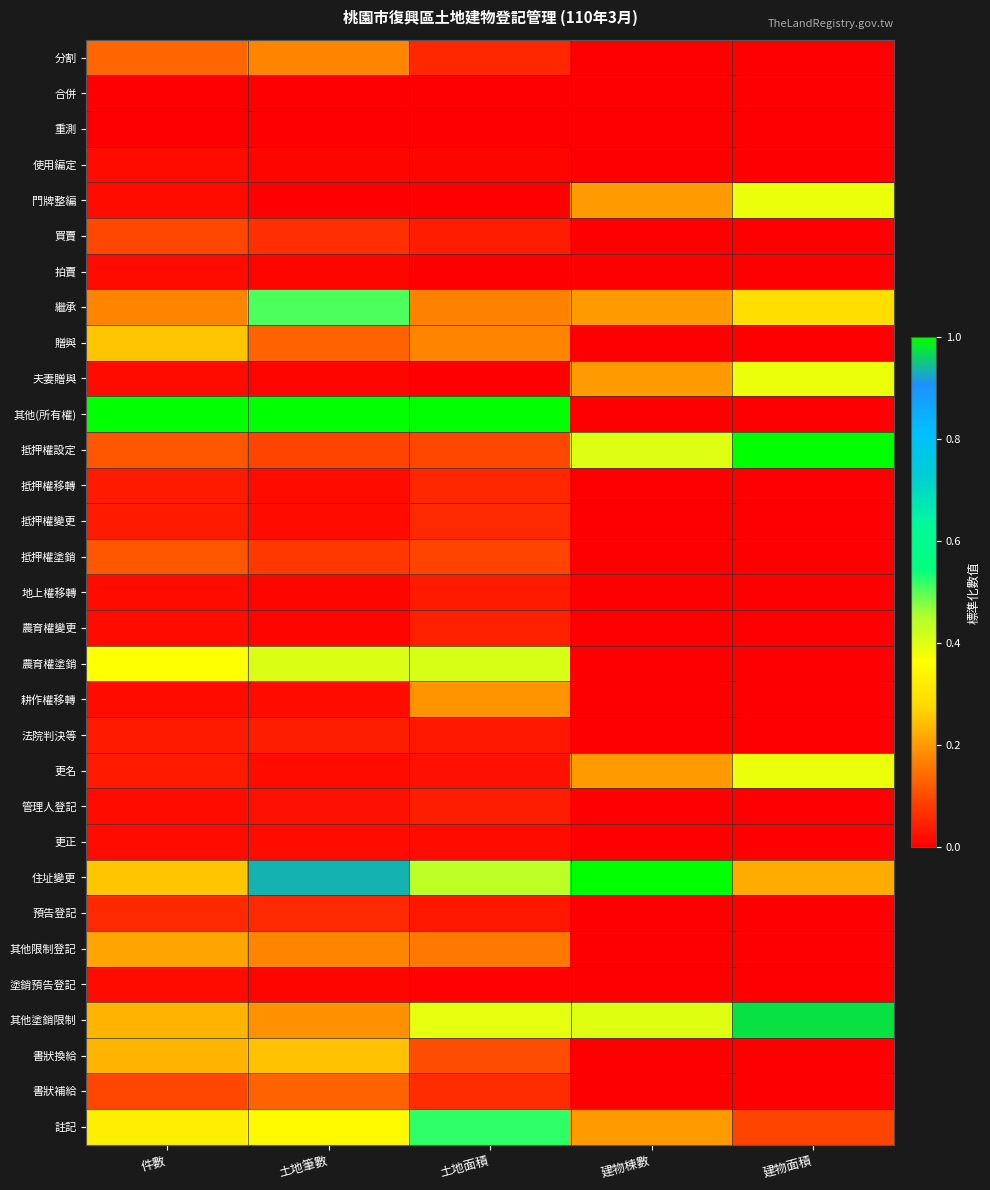

List the series in order of their peak value, lowest first.

合併, 重測, 使用編定, 拍賣, 更正, 塗銷預告登記, 地上權移轉, 管理人登記, 法院判決等, 農育權變更, 抵押權移轉, 抵押權變更, 預告登記, 買賣, 抵押權塗銷, 書狀補給, 分割, 耕作權移轉, 其他限制登記, 書狀換給, 贈與, 門牌整編, 夫妻贈與, 更名, 農育權塗銷, 繼承, 註記, 其他塗銷限制, 其他(所有權), 抵押權設定, 住址變更